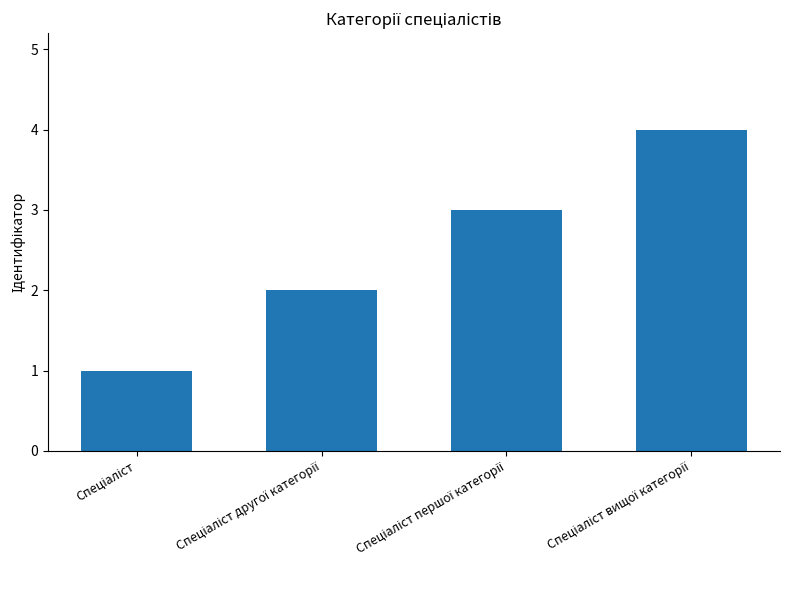

What is the greatest value displayed?

4